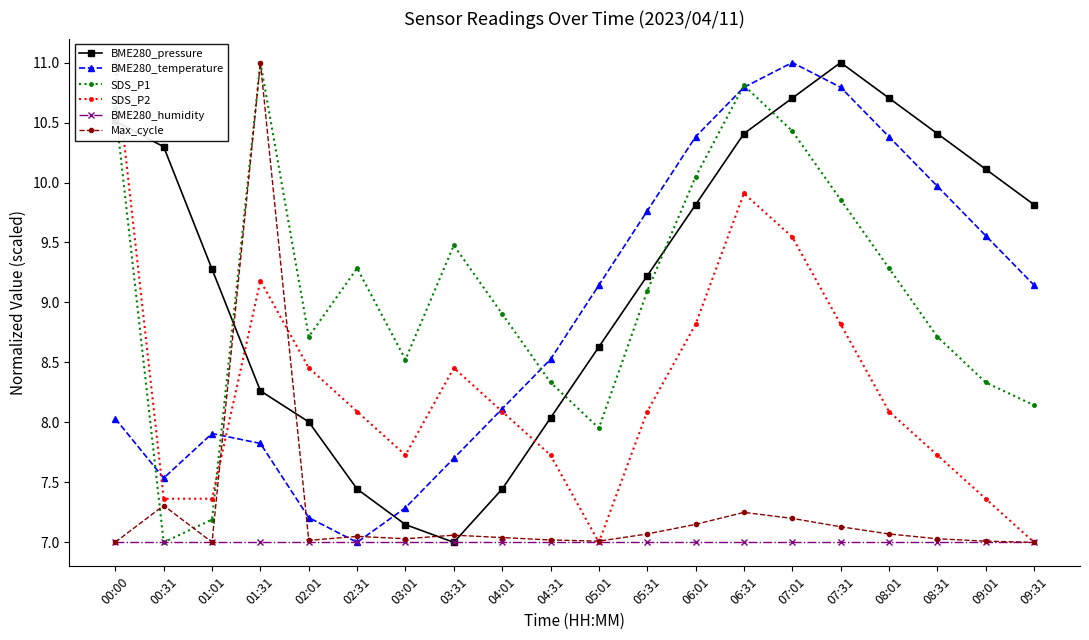

Is it true that SDS_P2 equals 8.5 at 02:01?

True